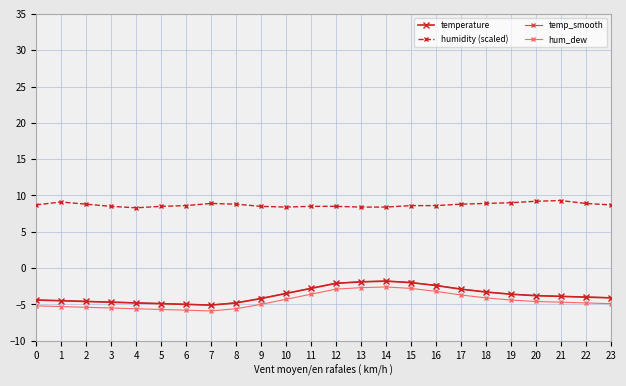

What is the spread (max minus min) of values at 17?

12.5